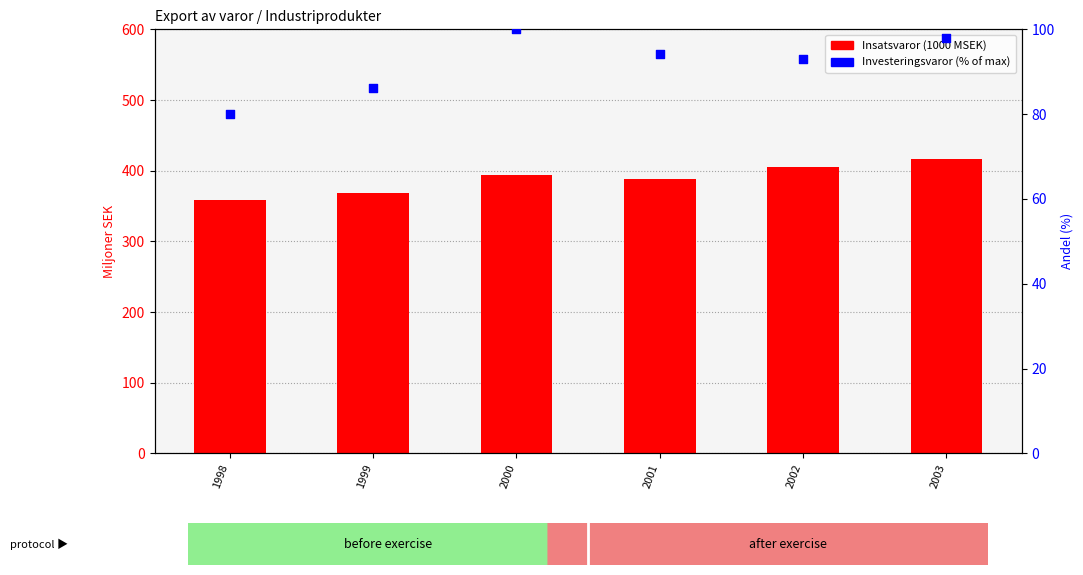

Which series has the largest total across all categories?

Insatsvaror